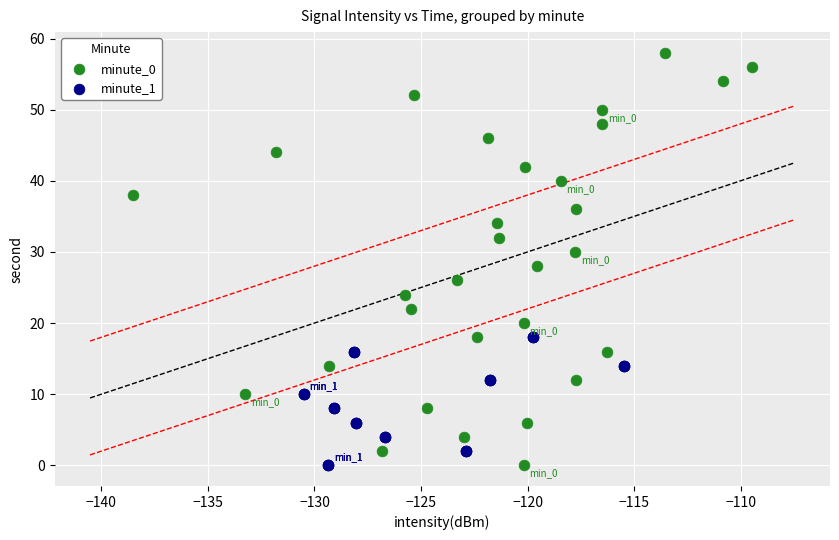

Which series contains the highest Y value?

minute_0